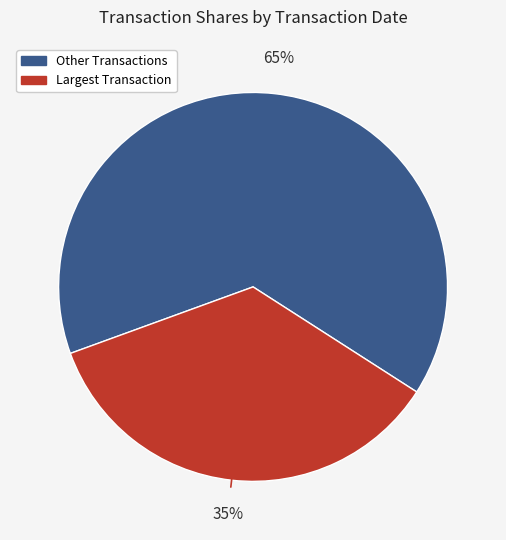

Is there a majority slice in this chart?

Yes